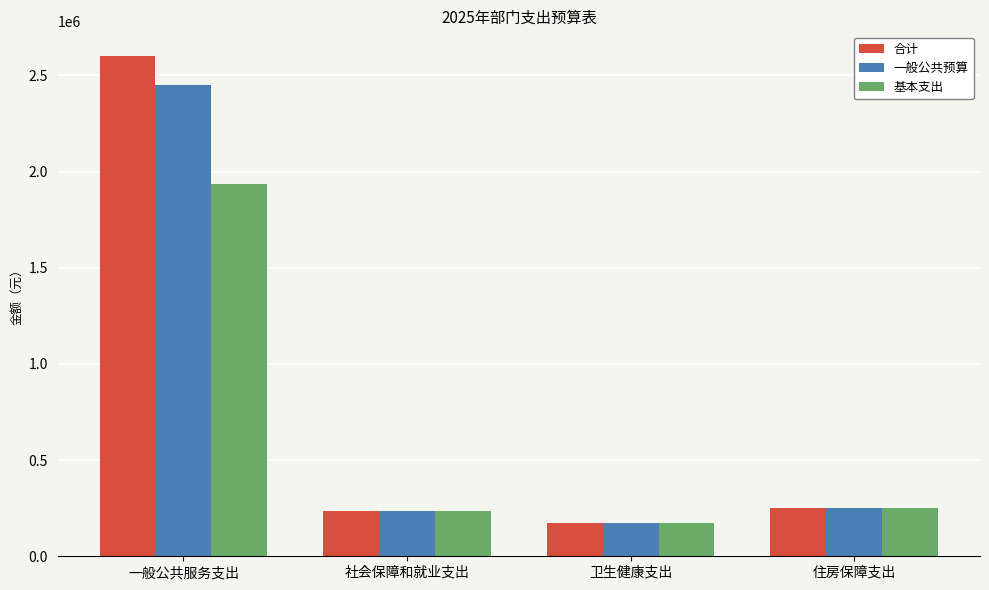

How many categories are shown in the chart?

4